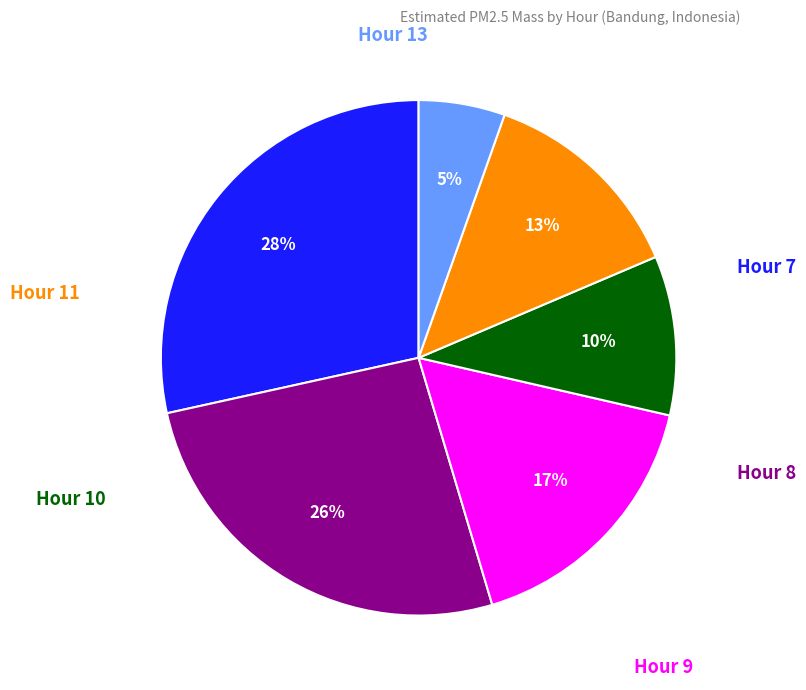

Does any single category account for the majority?

No